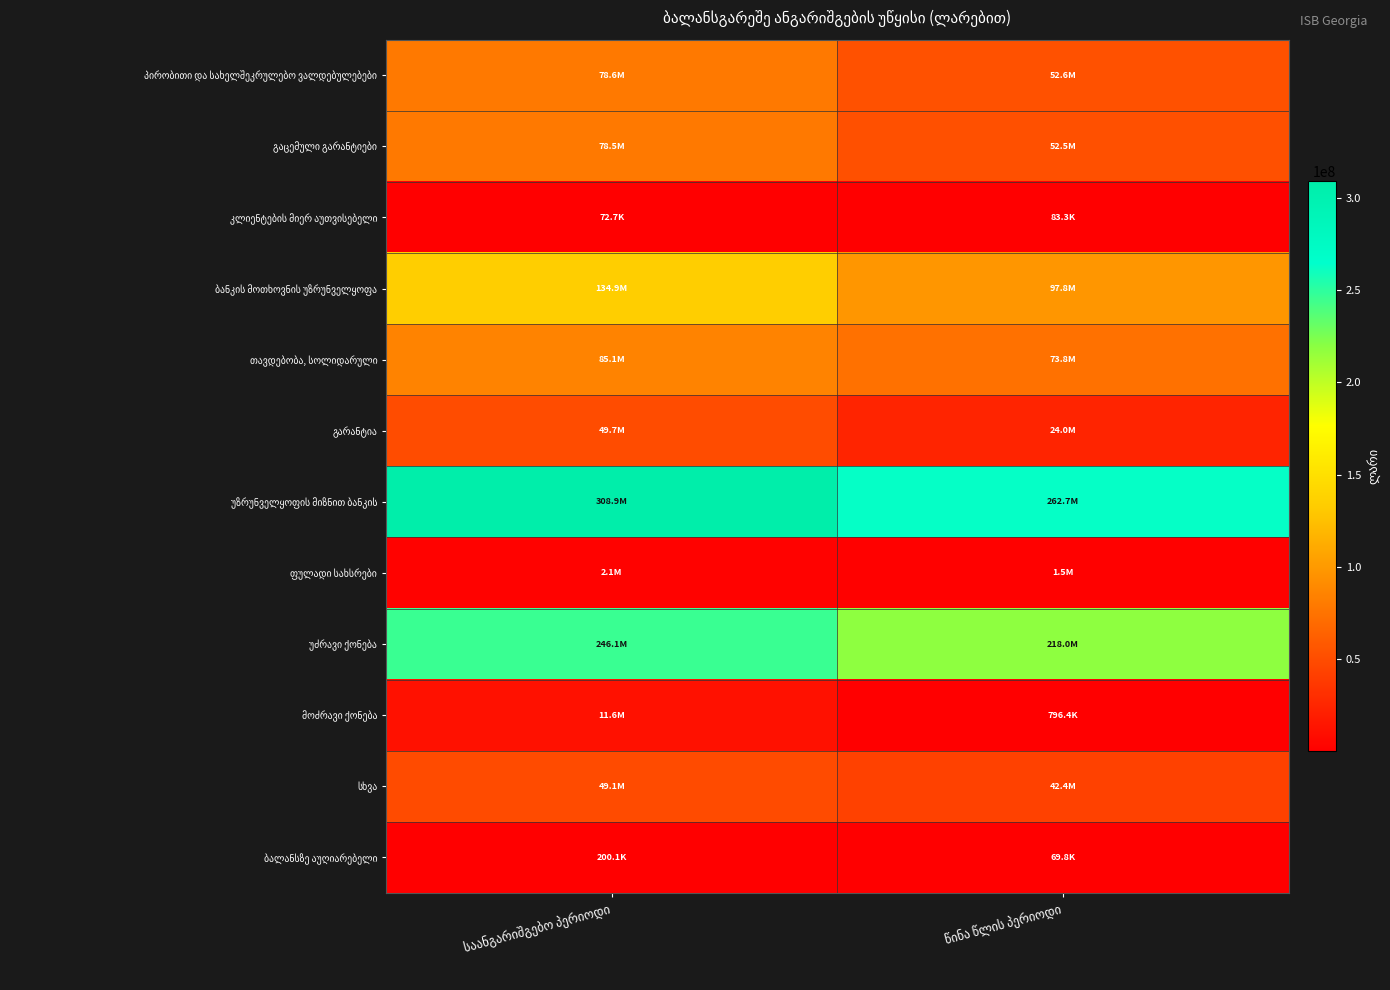

The გარანტია series shows 49741021.8 at საანგარიშგებო პერიოდი. True or false?

True